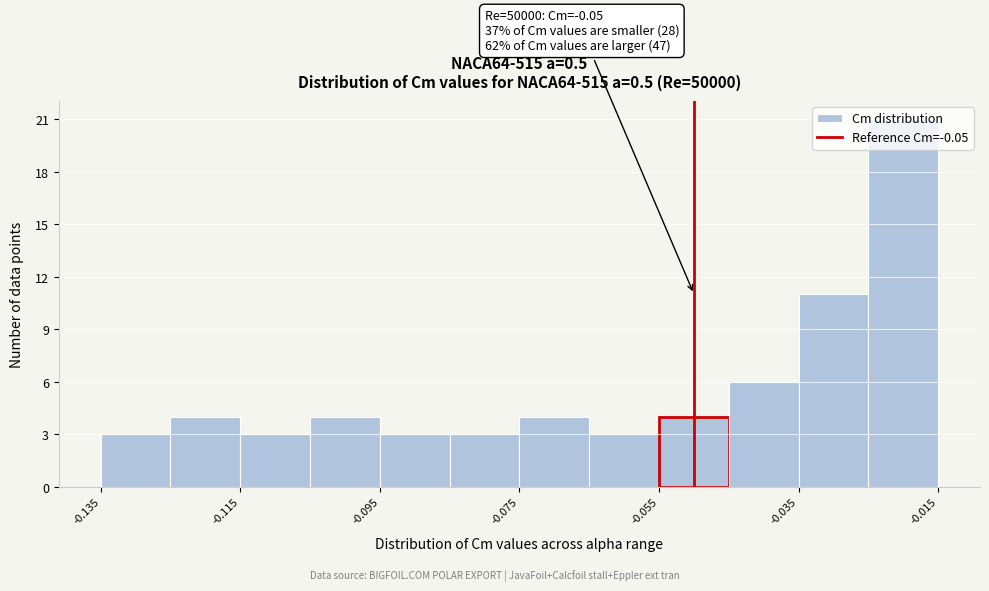

Over which range of the x-axis is the bar tallest?

-0.025 to -0.015